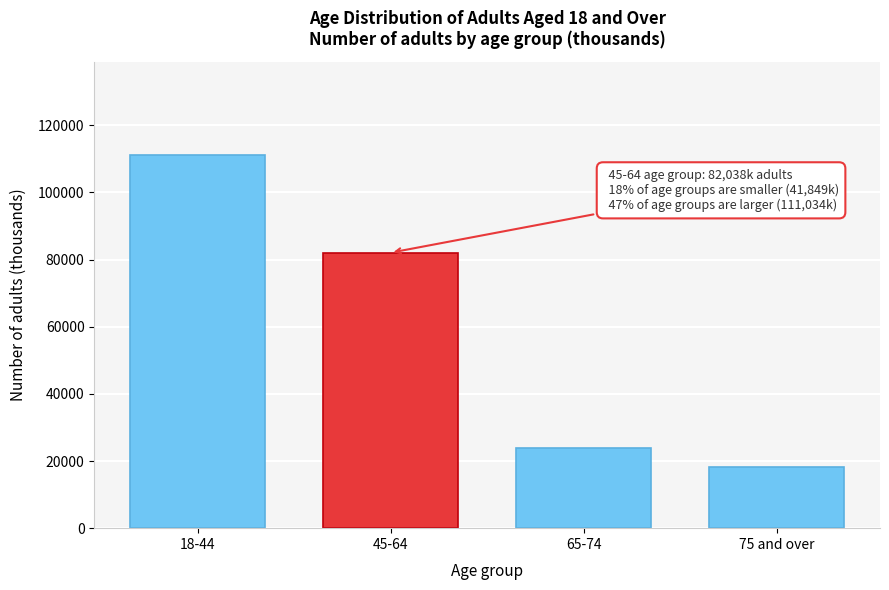

Reading right to left, list all the values displayed in this chart.

18089	23760	82038	111034